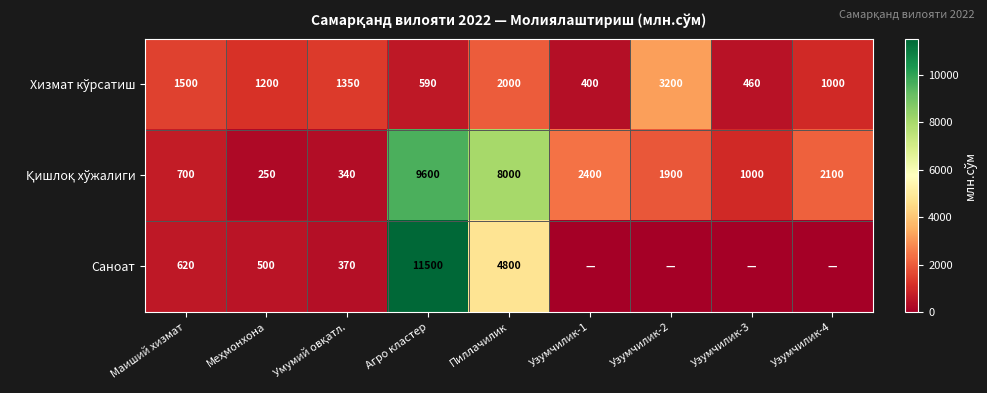

At which label does Хизмат кўрсатиш first exceed 1200?

Маиший хизмат